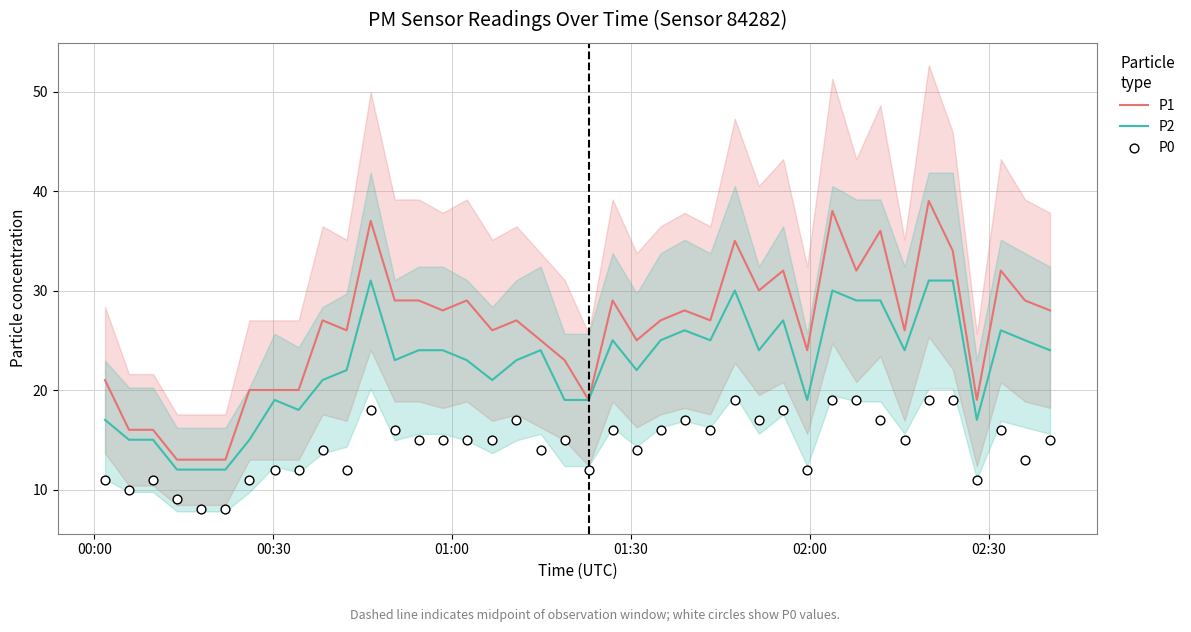

What are all the series names shown in the legend?

P1, P2, P0